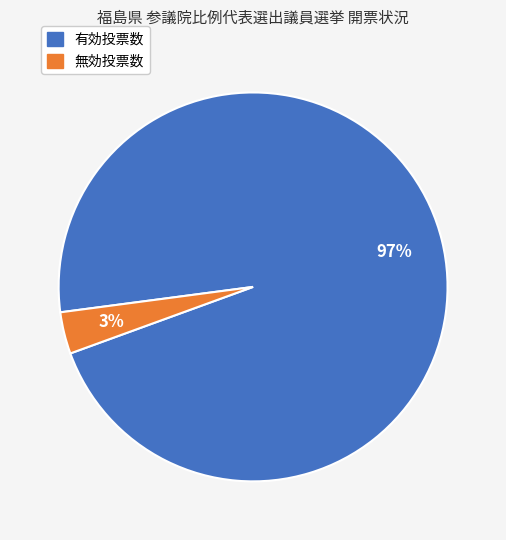

Is there any slice that represents more than half of the pie?

Yes